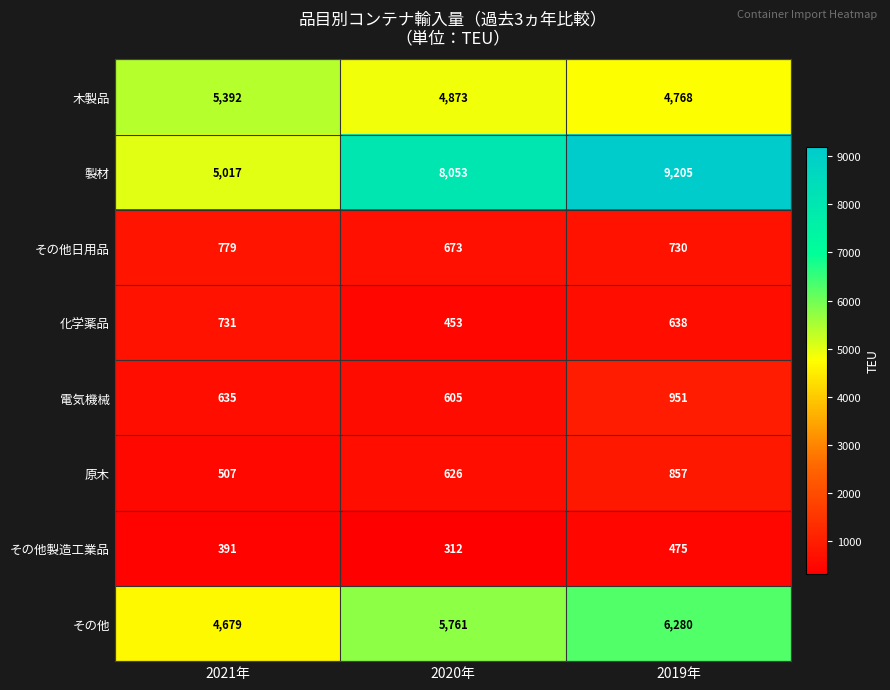

Which series changed the most between 2020年 and 2019年?

製材